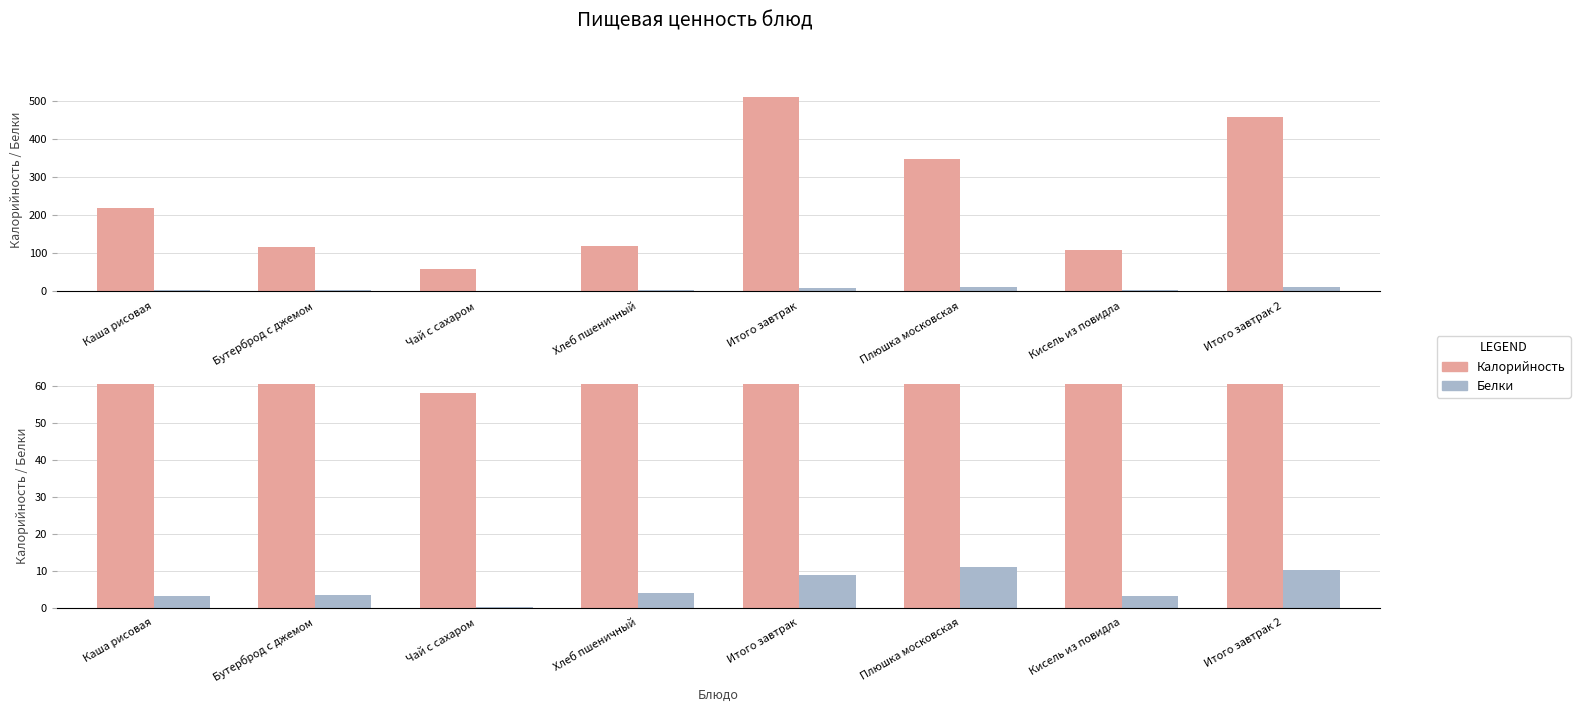

At which category does the chart reach its minimum across all series?

Чай с сахаром